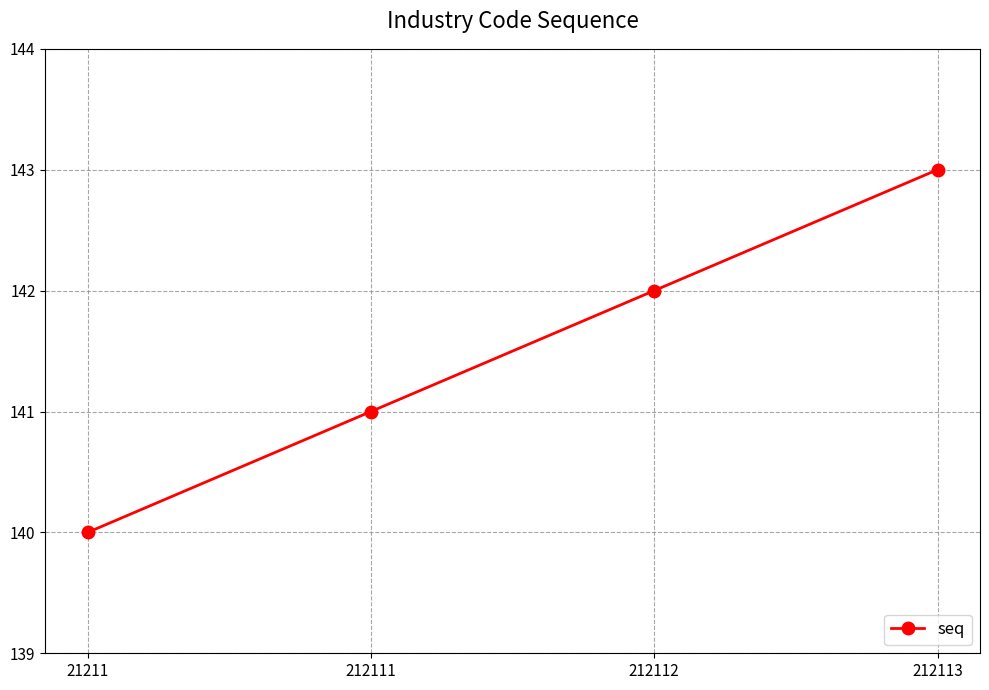

How many values are below 142?

2